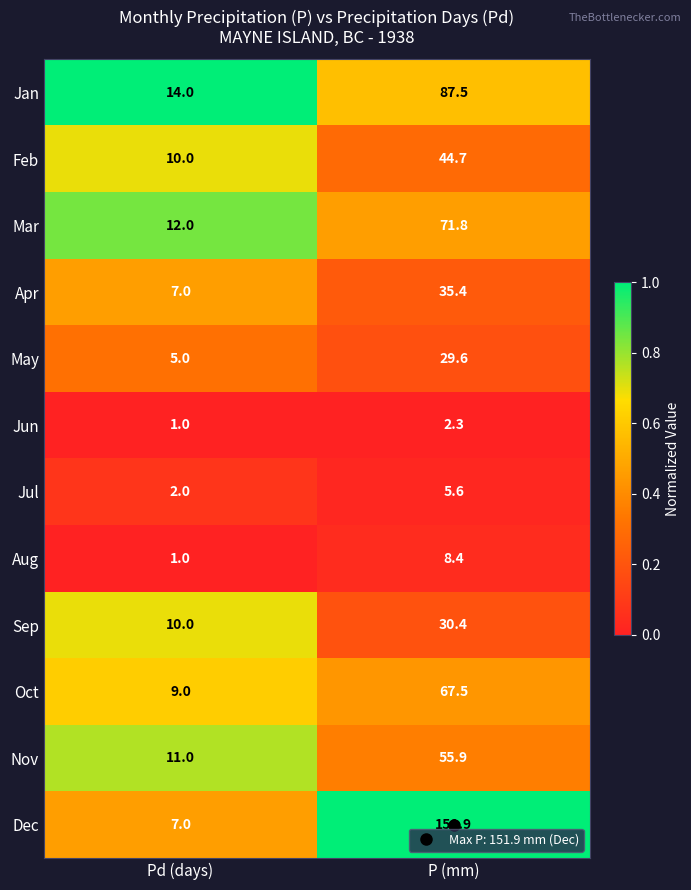

The value of Mar at P (mm) is 103.8. True or false?

False